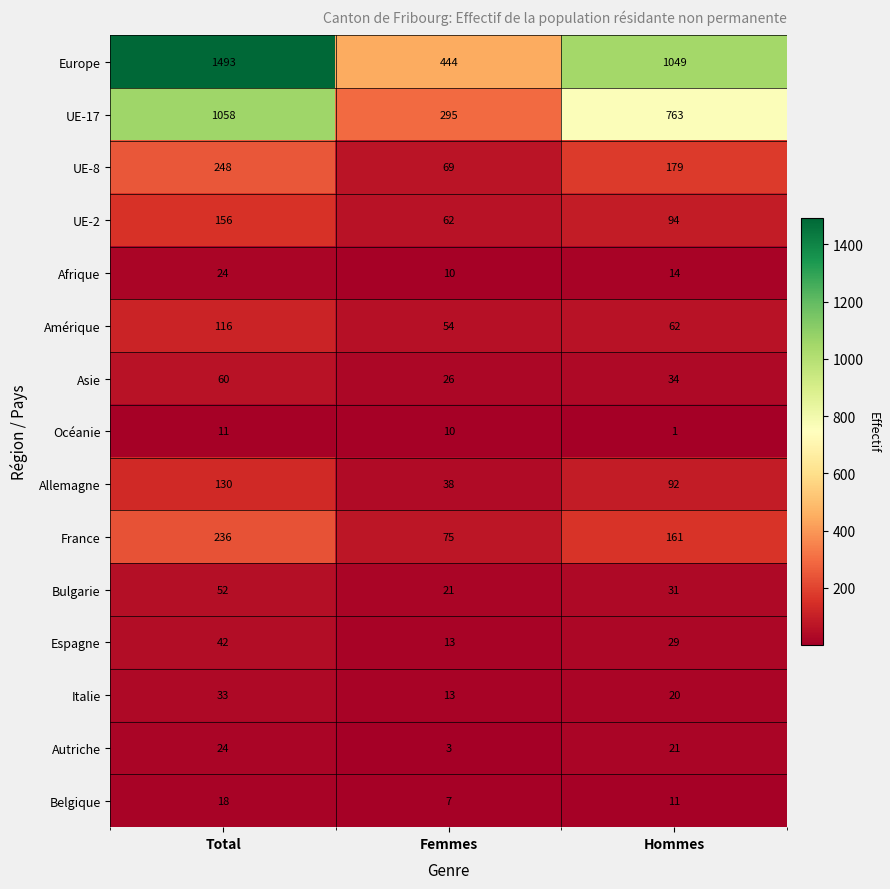

What value does the Bulgarie series have at Femmes, to the nearest 10?

20